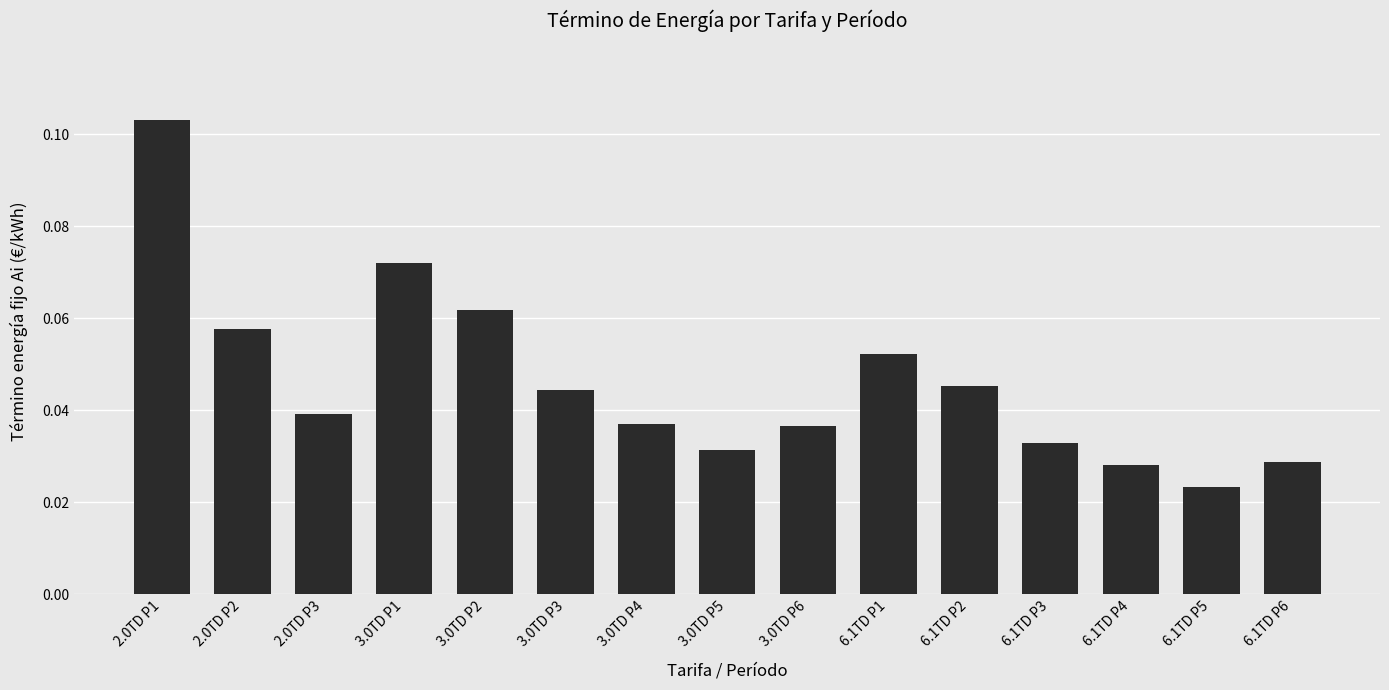

At which label is the value closest to 0?

6.1TD P5